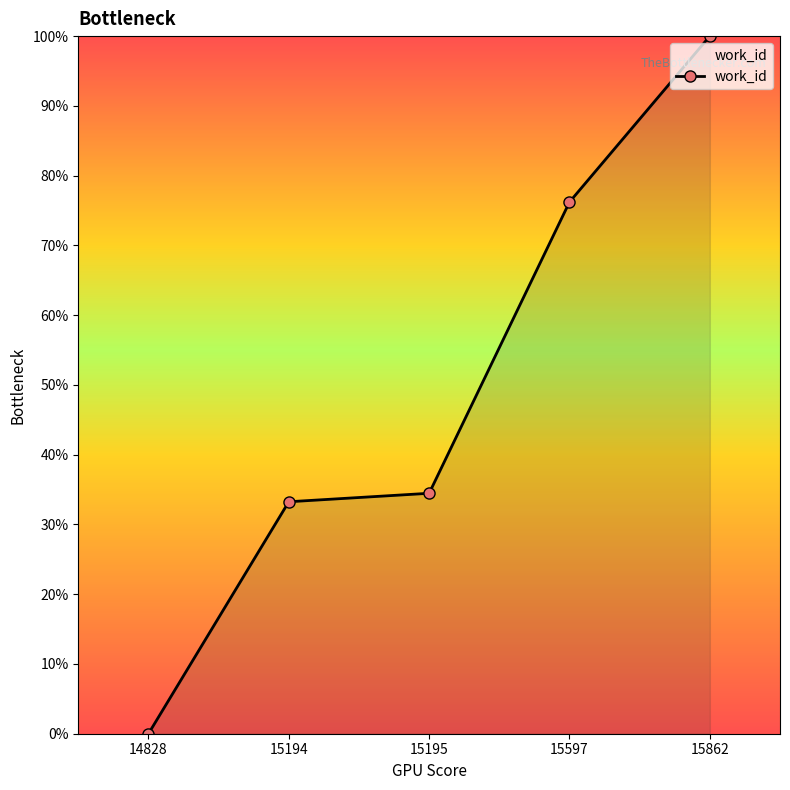

What is the ratio of the value at 15862 to the value at 15194?

3.0